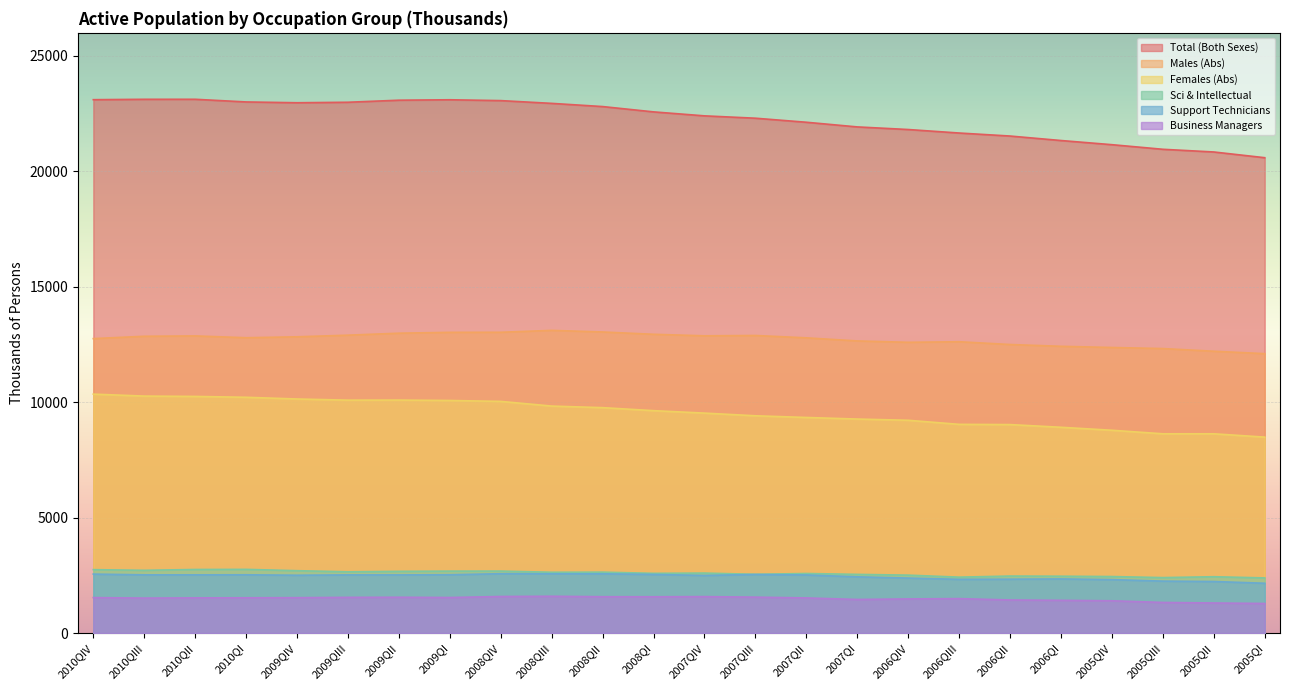

What is the average value of the Total (Both Sexes) series?

22272.5